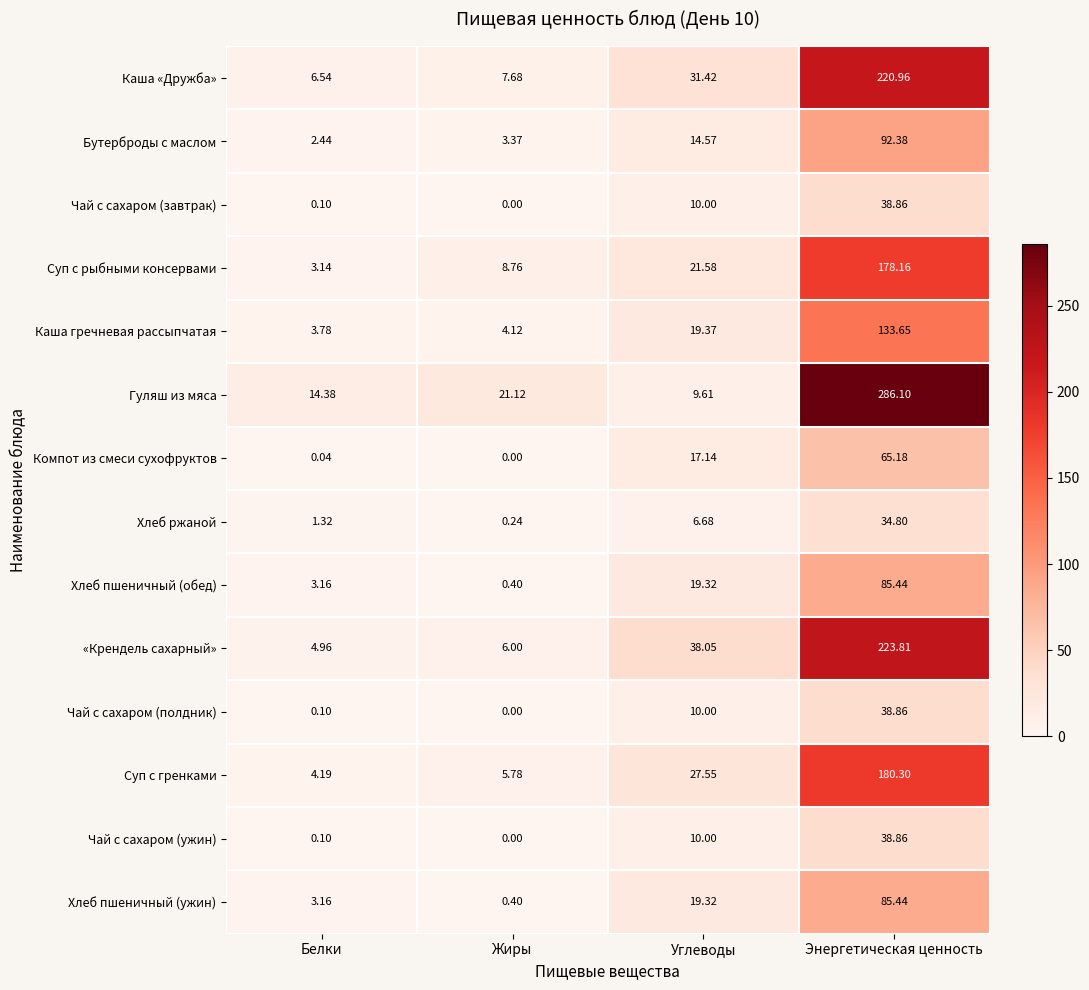

Which category has the lowest value across all series?

Жиры